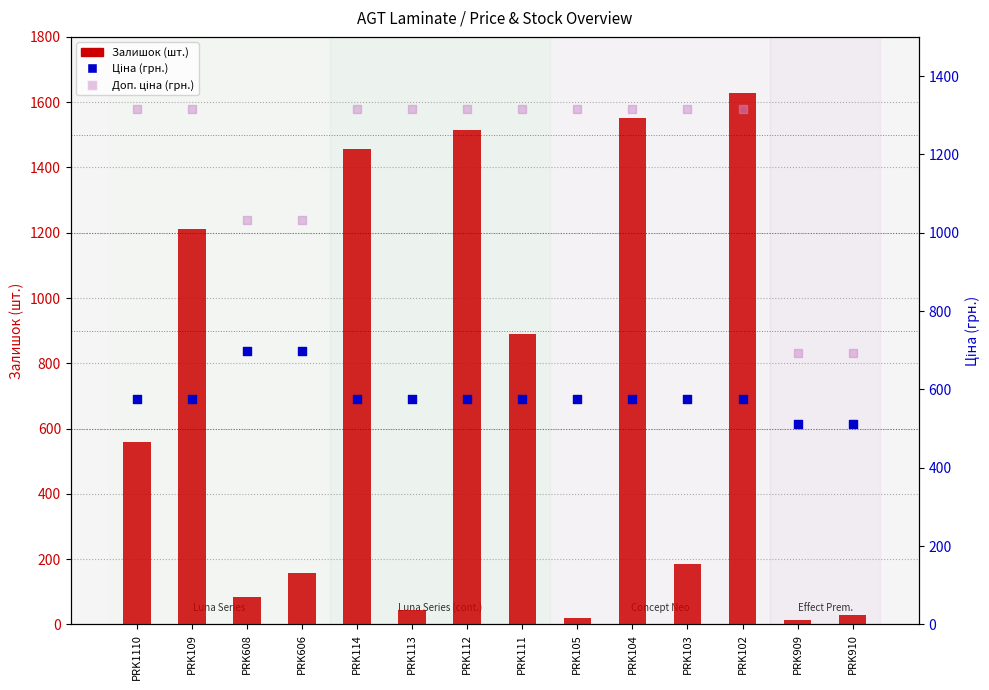

What is the total value across all series at PRK112?

3406.2